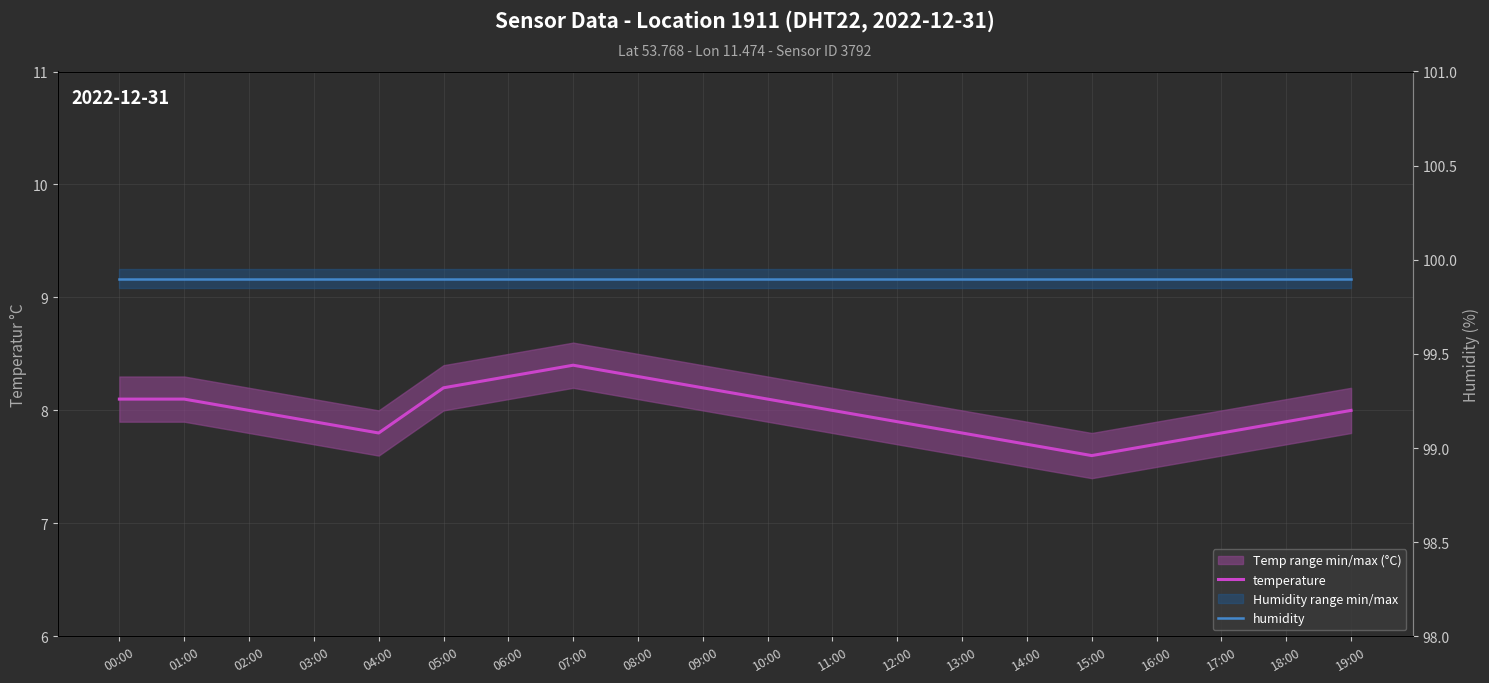

The temperature series shows 13.0 at 17:00. True or false?

False